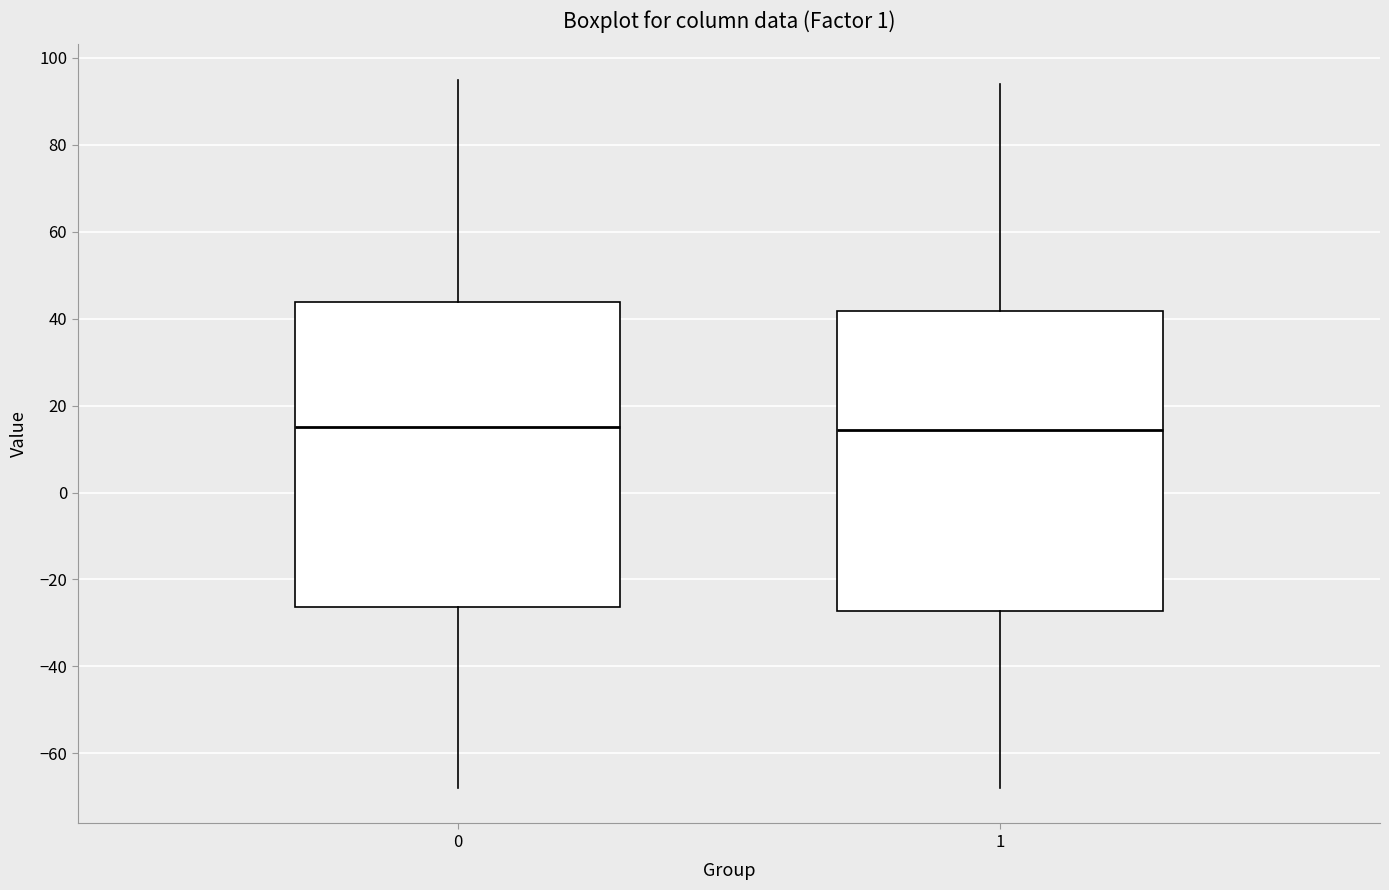

Where does the upper whisker of the box at x = 0 end on the y-axis? The values are not printed on the chart, so give them approximately, as read against the axis.

96